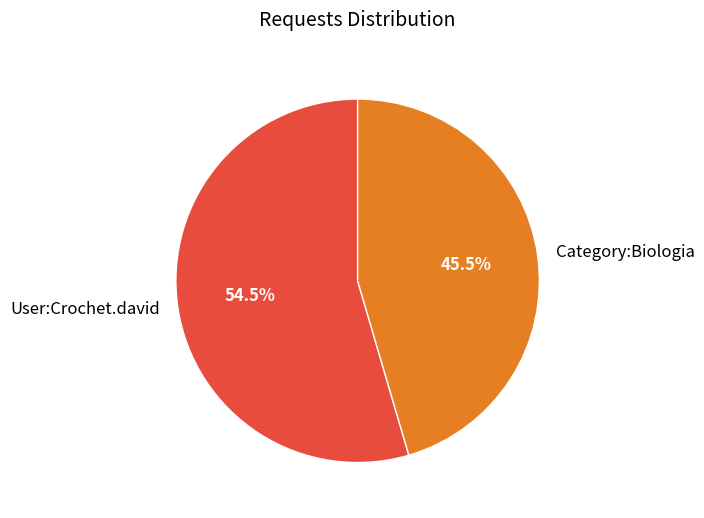

What is the largest slice in the pie chart?

User:Crochet.david